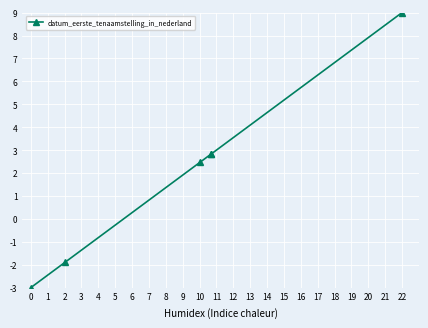

What is the smallest value displayed?

-3.0